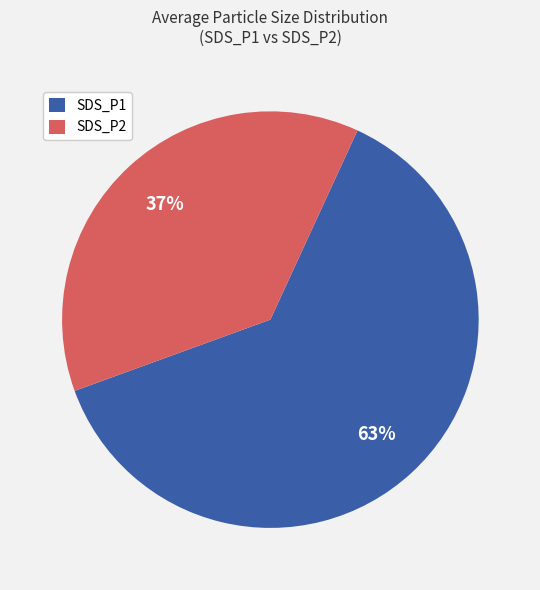

Which category has the biggest portion of the pie?

SDS_P1